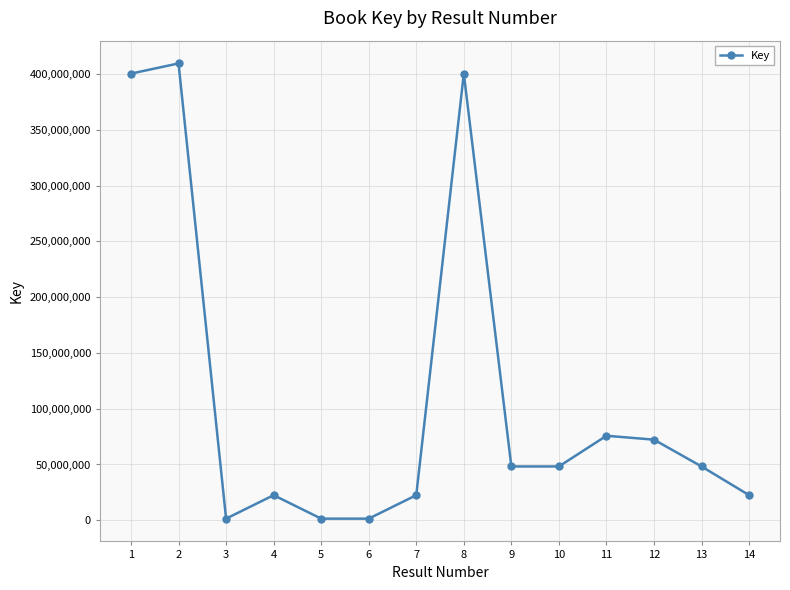

How many points are lower than both their immediate neighbors (excluding endpoints)?

3